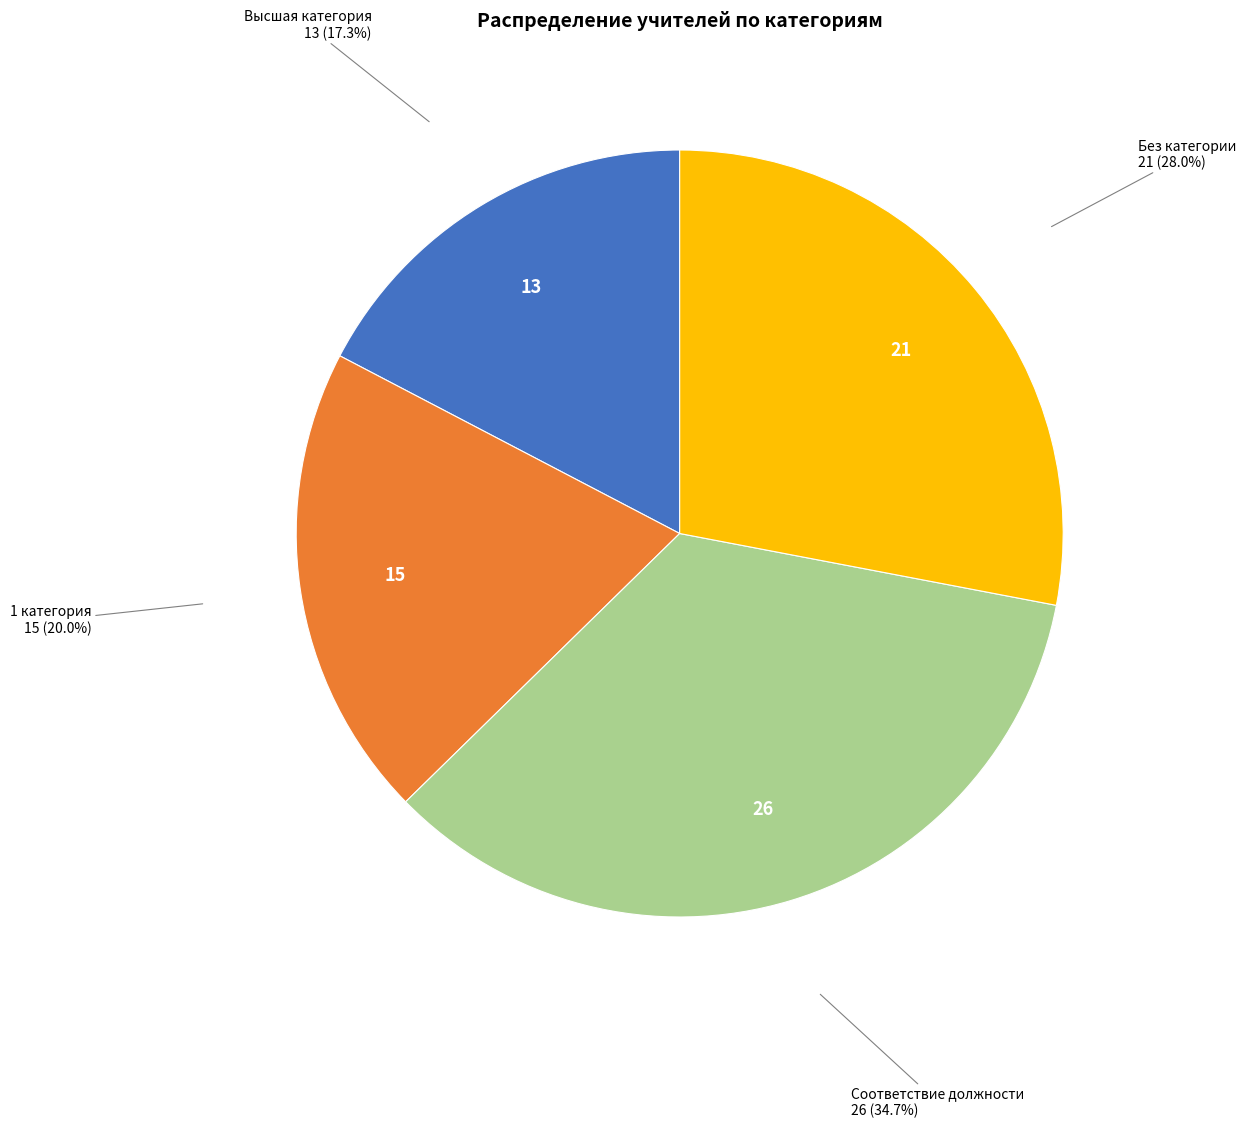

Does any single category account for the majority?

No